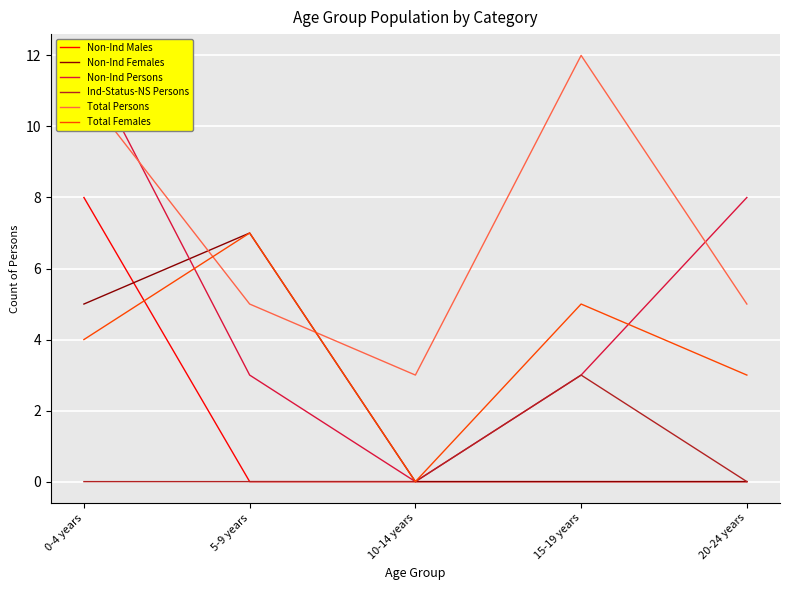

What is the difference between the second highest and minimum values in the Total Persons series?

8